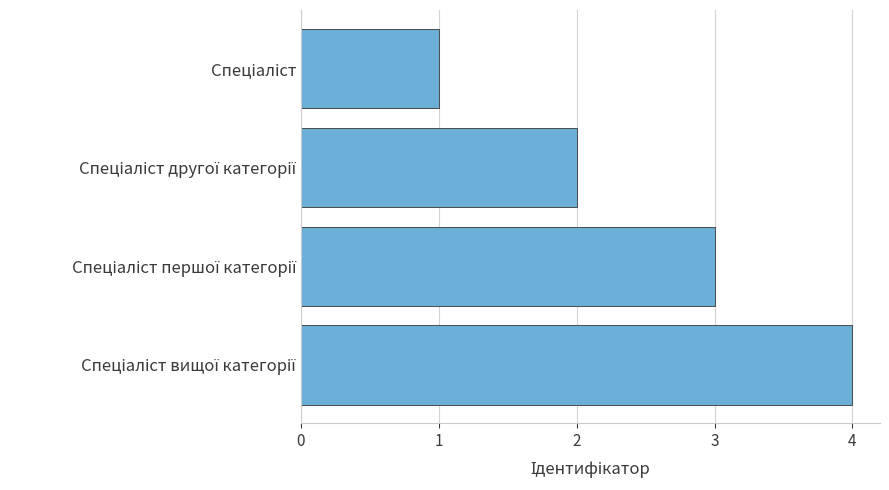

How many values are below 3?

2